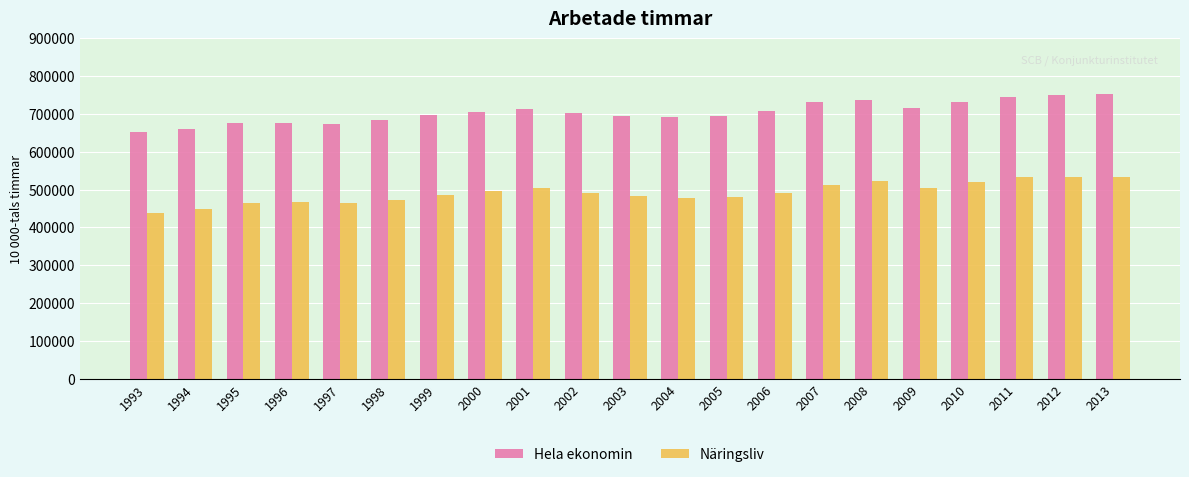

The value of Näringsliv at 2005 is 287351. True or false?

False